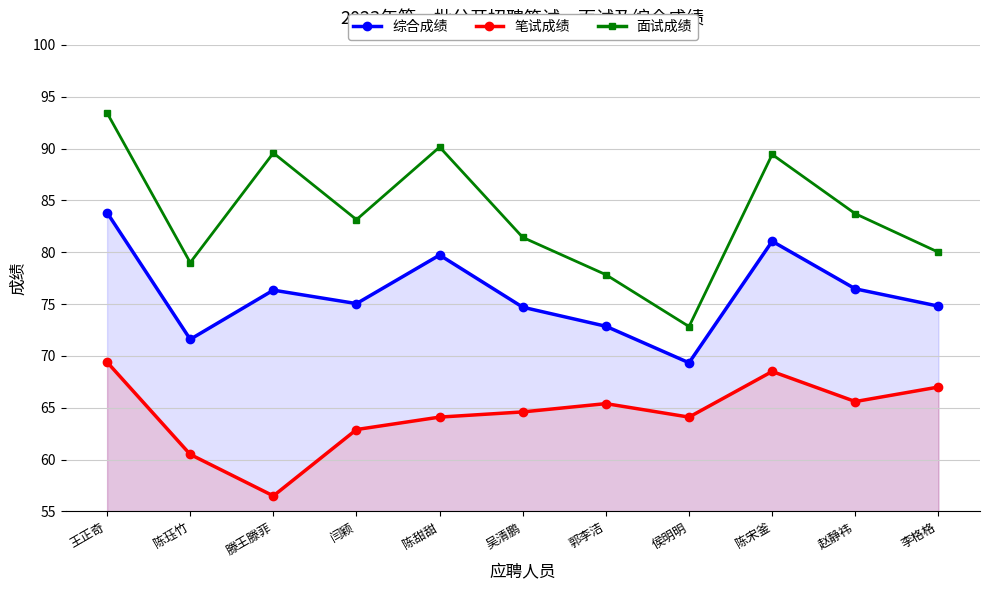

True or false: 笔试成绩 and 综合成绩 cross at least once.

False